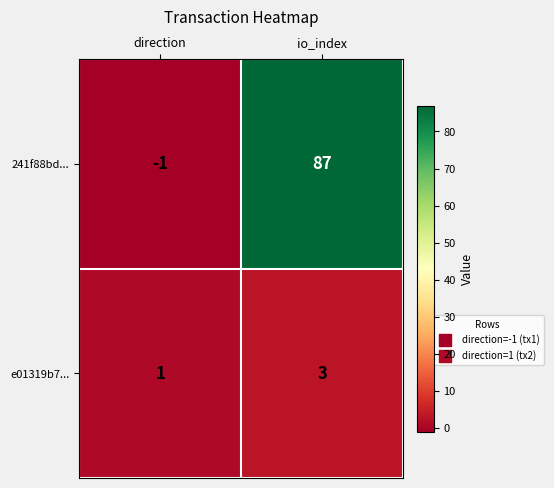

Which series has the widest spread of values?

241f88bd...